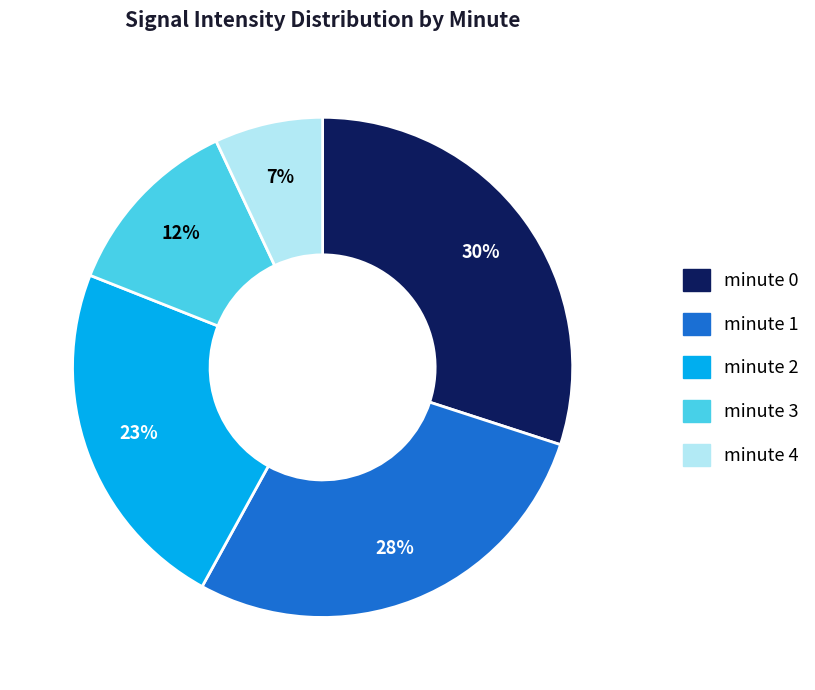

How many segments does this pie chart have?

5